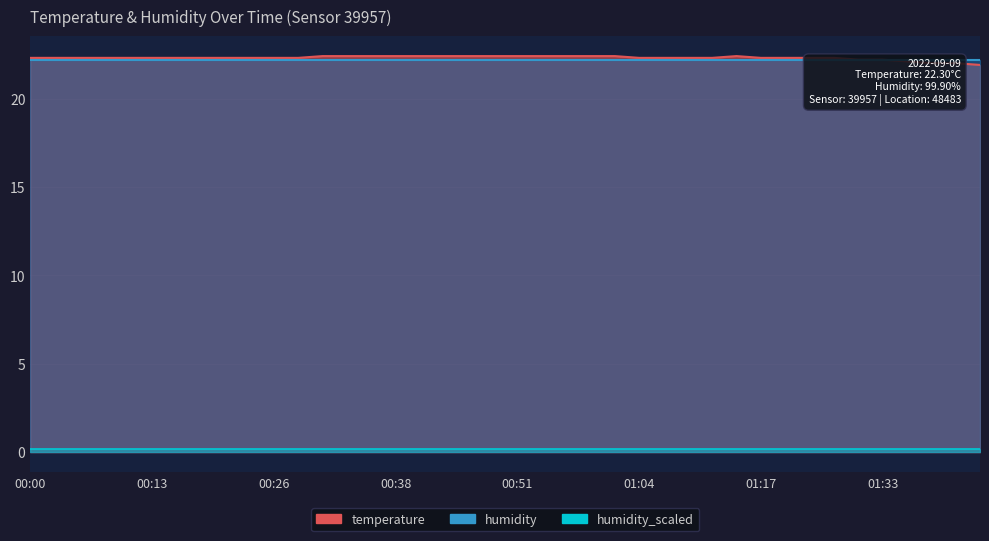

List the labels in order of value, largest first.

00:31, 00:33, 00:36, 00:38, 00:41, 00:43, 00:46, 00:49, 00:51, 00:54, 00:57, 00:59, 01:02, 01:15, 00:00, 00:03, 00:05, 00:08, 00:10, 00:13, 00:15, 00:18, 00:21, 00:23, 00:26, 00:28, 01:04, 01:07, 01:09, 01:12, 01:17, 01:20, 01:26, 01:28, 01:31, 01:33, 01:36, 01:38, 01:41, 01:43